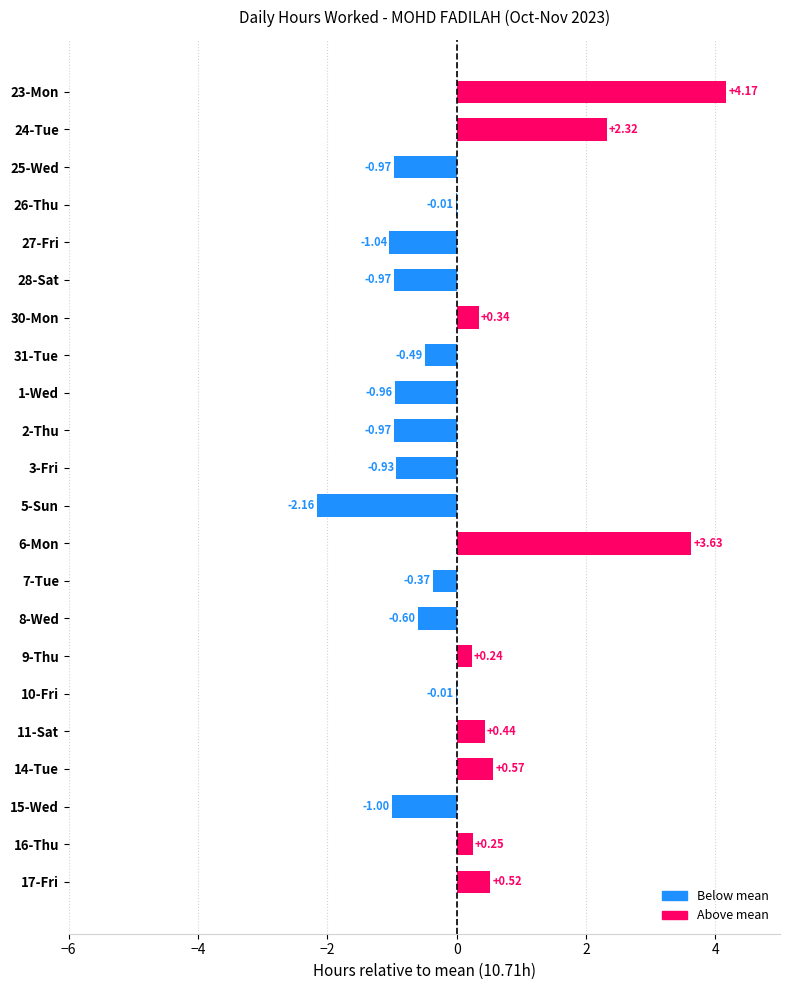

What is the sum of all values?

2.0